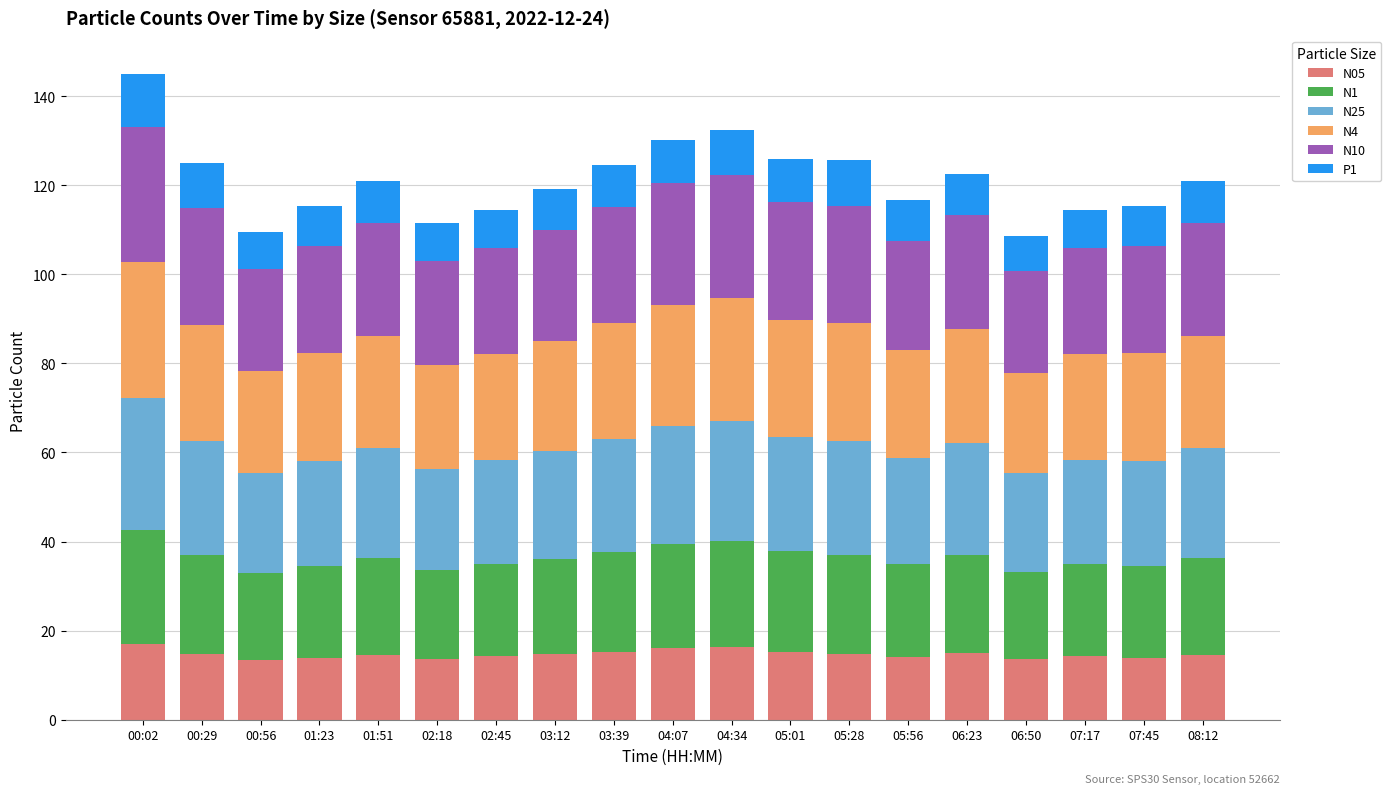

What is the total value across all series at 04:34?

132.4